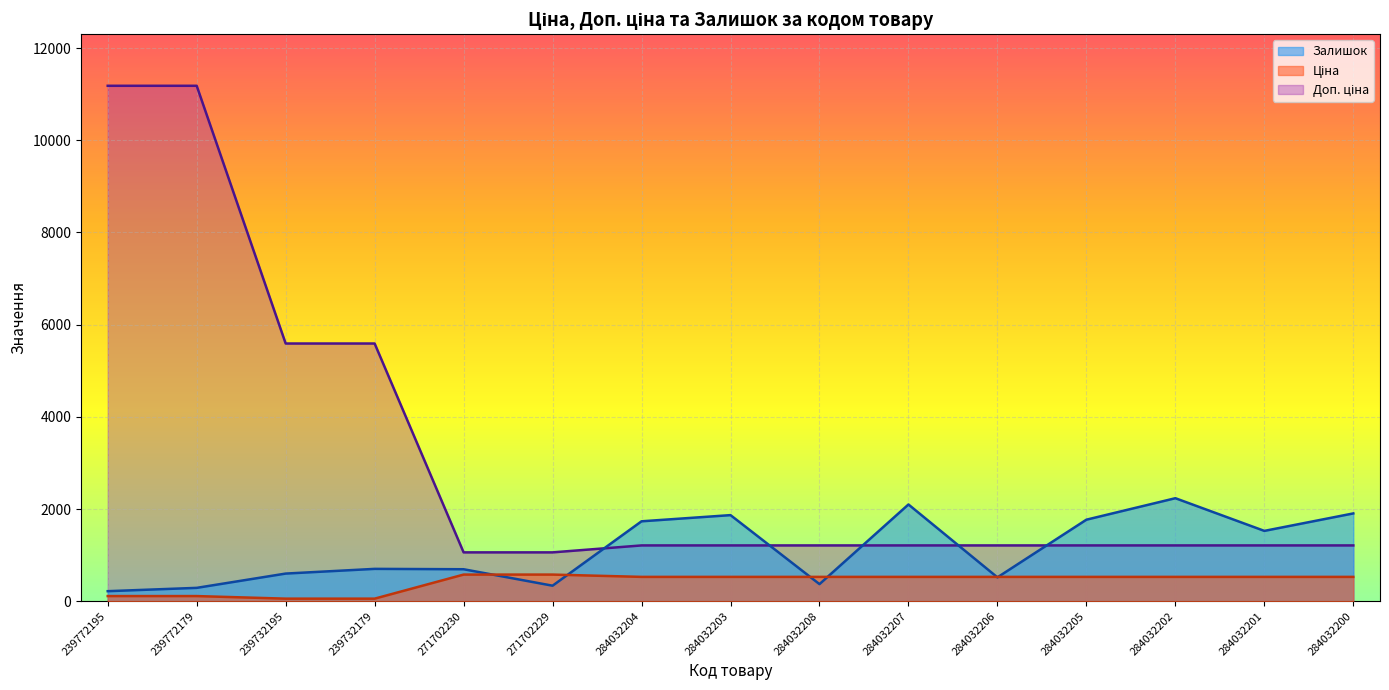

Between 284032203 and 239732179, which is larger?

284032203